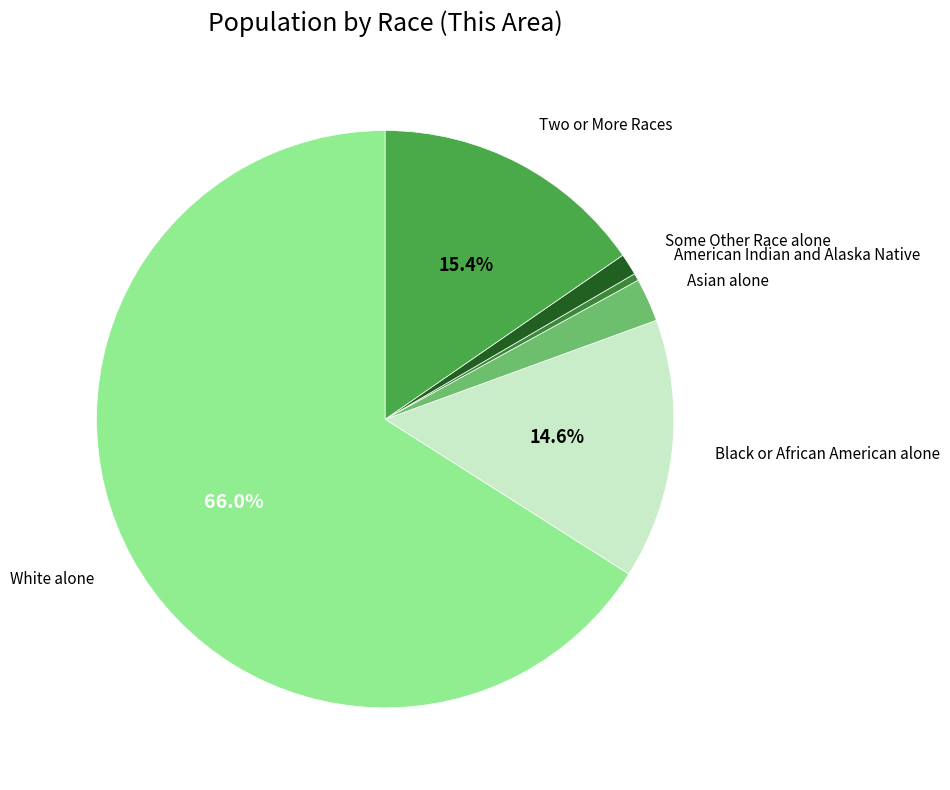

To the nearest percent, what is the average slice percentage?

17%